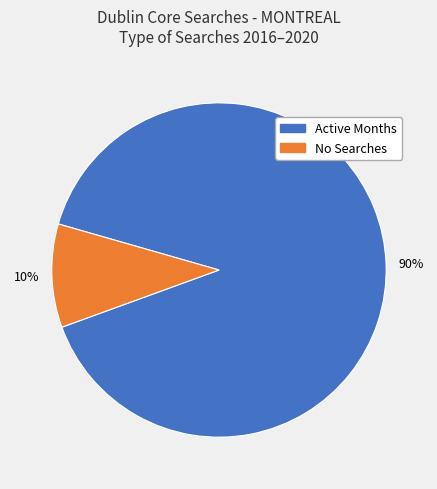

Is there a majority slice in this chart?

Yes